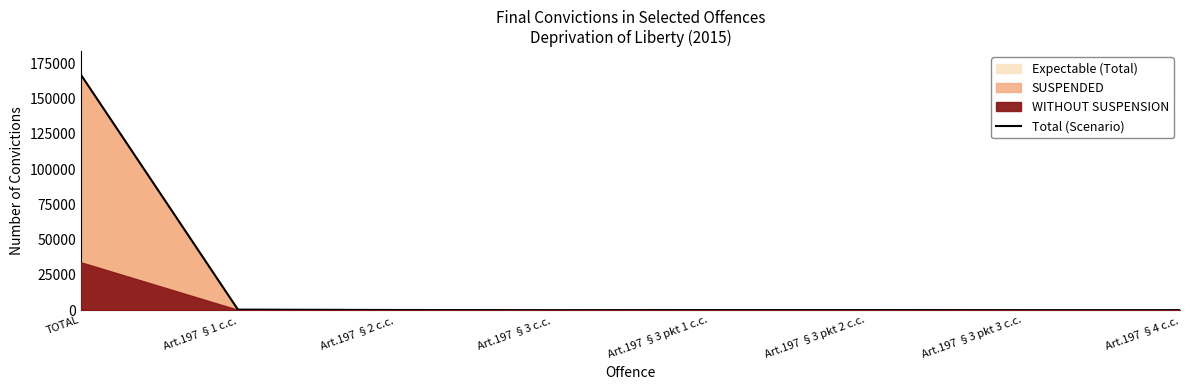

What is the difference between the second highest and minimum values?

375